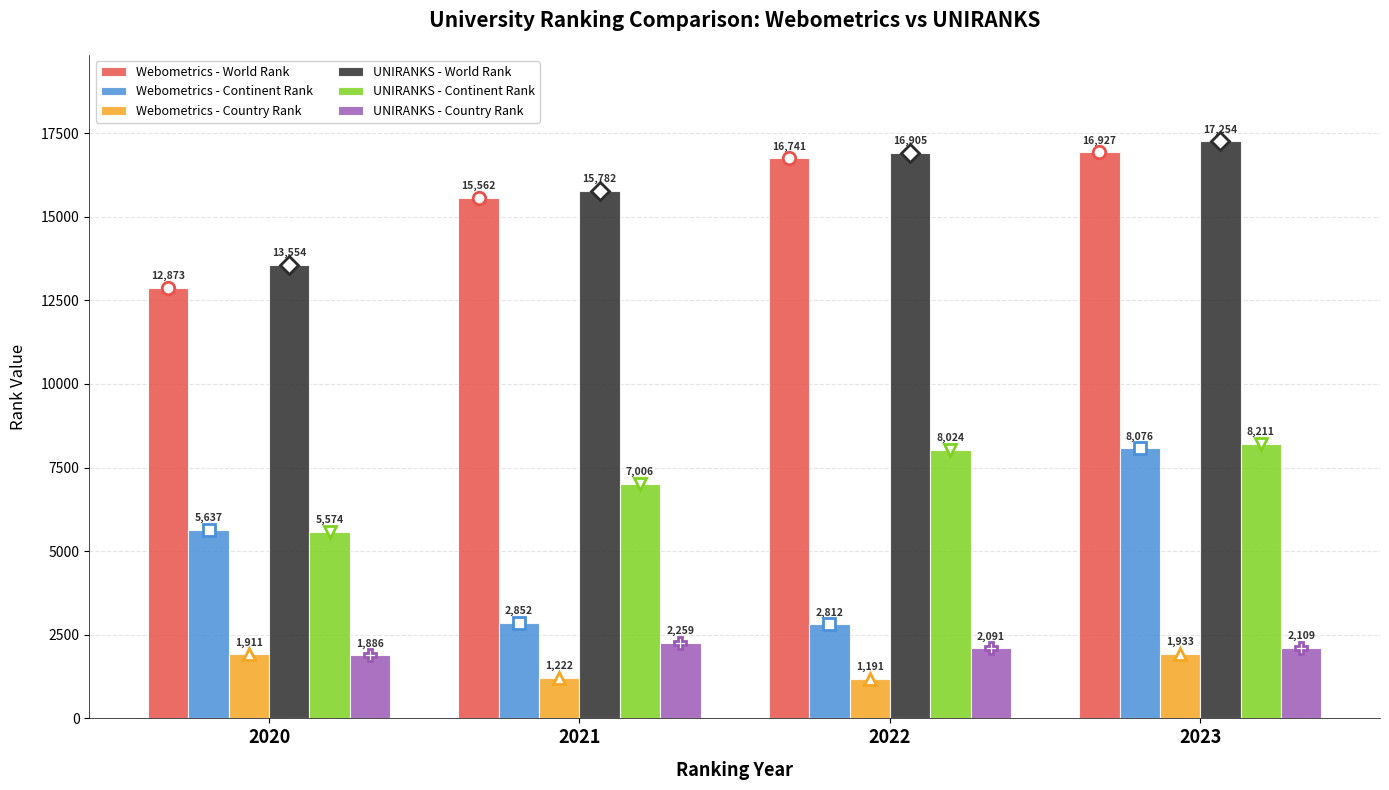

Is it true that UNIRANKS - Continent Rank equals 4596 at 2021?

False